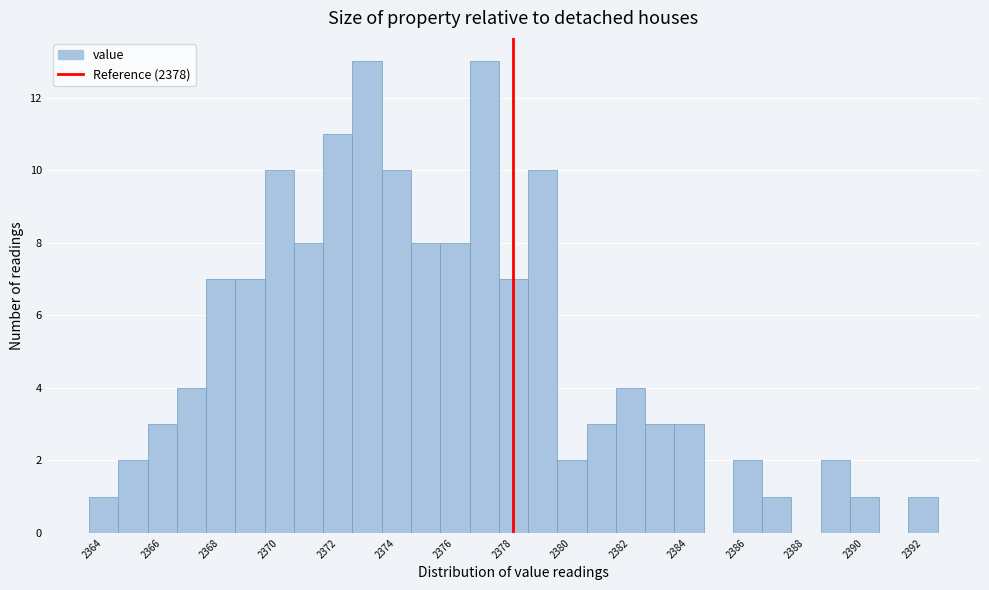

Reading left to right, transcribe this chart: for each bar, give the range it covers on the x-axis and its height. Neither the bar edges nor the heights are printed on the chart, so give them approximately, as read against the axes.

2363.5 to 2364.5: 1
2364.5 to 2365.5: 2
2365.5 to 2366.5: 3
2366.5 to 2367.5: 4
2367.5 to 2368.5: 7
2368.5 to 2369.5: 7
2369.5 to 2370.5: 10
2370.5 to 2371.5: 8
2371.5 to 2372.5: 11
2372.5 to 2373.5: 13
2373.5 to 2374.5: 10
2374.5 to 2375.5: 8
2375.5 to 2376.5: 8
2376.5 to 2377.5: 13
2377.5 to 2378.5: 7
2378.5 to 2379.5: 10
2379.5 to 2380.5: 2
2380.5 to 2381.5: 3
2381.5 to 2382.5: 4
2382.5 to 2383.5: 3
2383.5 to 2384.5: 3
2384.5 to 2385.5: 0
2385.5 to 2386.5: 2
2386.5 to 2387.5: 1
2387.5 to 2388.5: 0
2388.5 to 2389.5: 2
2389.5 to 2390.5: 1
2390.5 to 2391.5: 0
2391.5 to 2392.5: 1